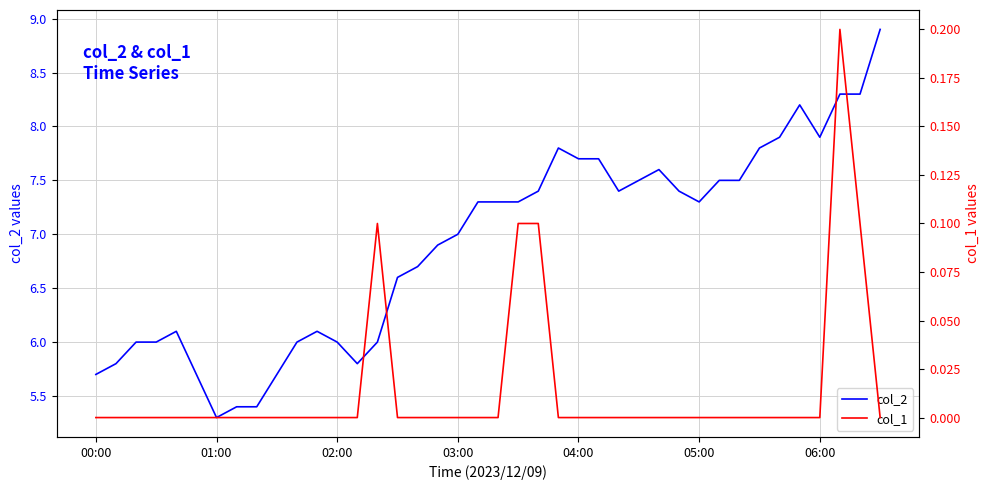

The value of col_2 at 02:00 is 6.0. True or false?

True